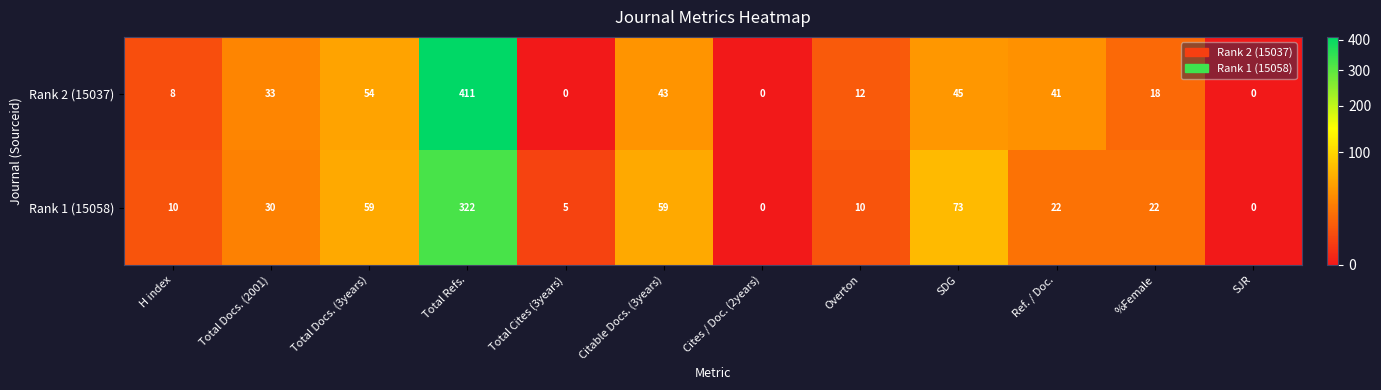

What is the difference between the second highest and minimum values in the Rank 1 (15058) series?

73